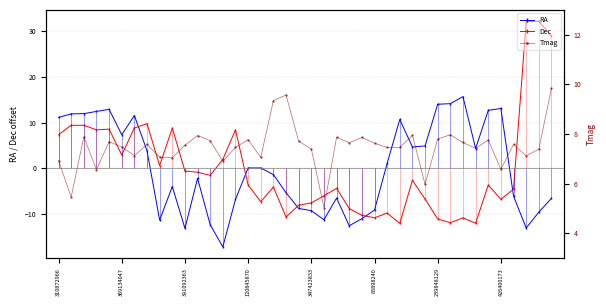

Is it true that RA equals 18.4 at 310872966?

False